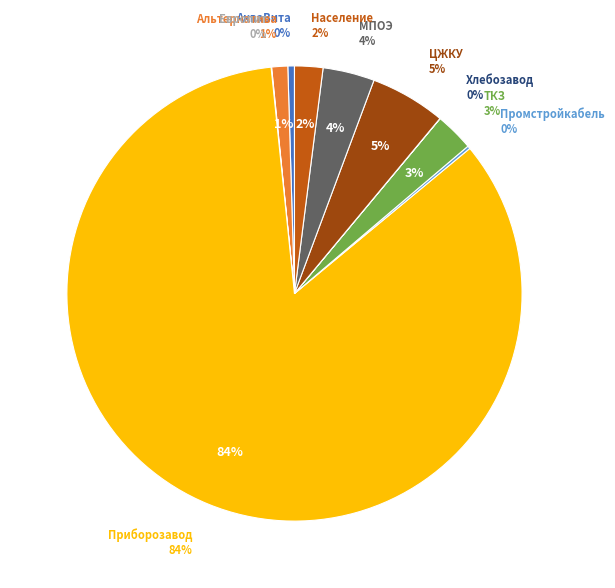

The ООО "Хлебозавод" slice represents 11% of the pie. True or false?

False